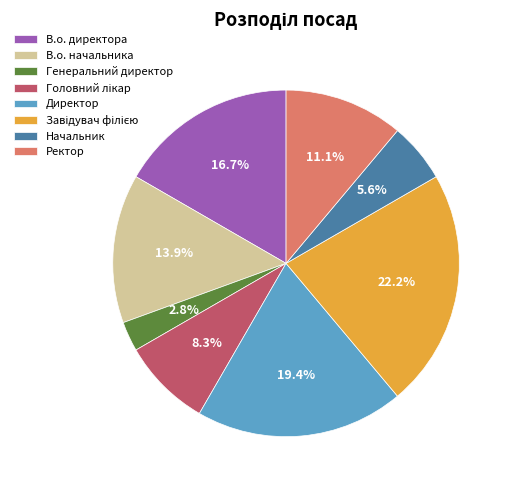

How many slices are in this pie chart?

8